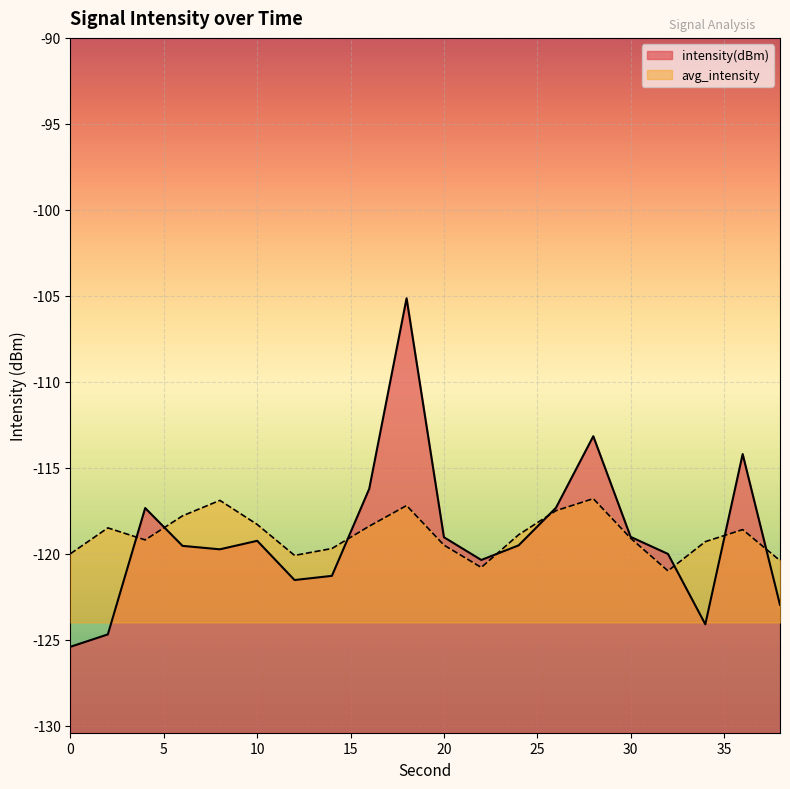

Between 36 and 10, which is larger?

36